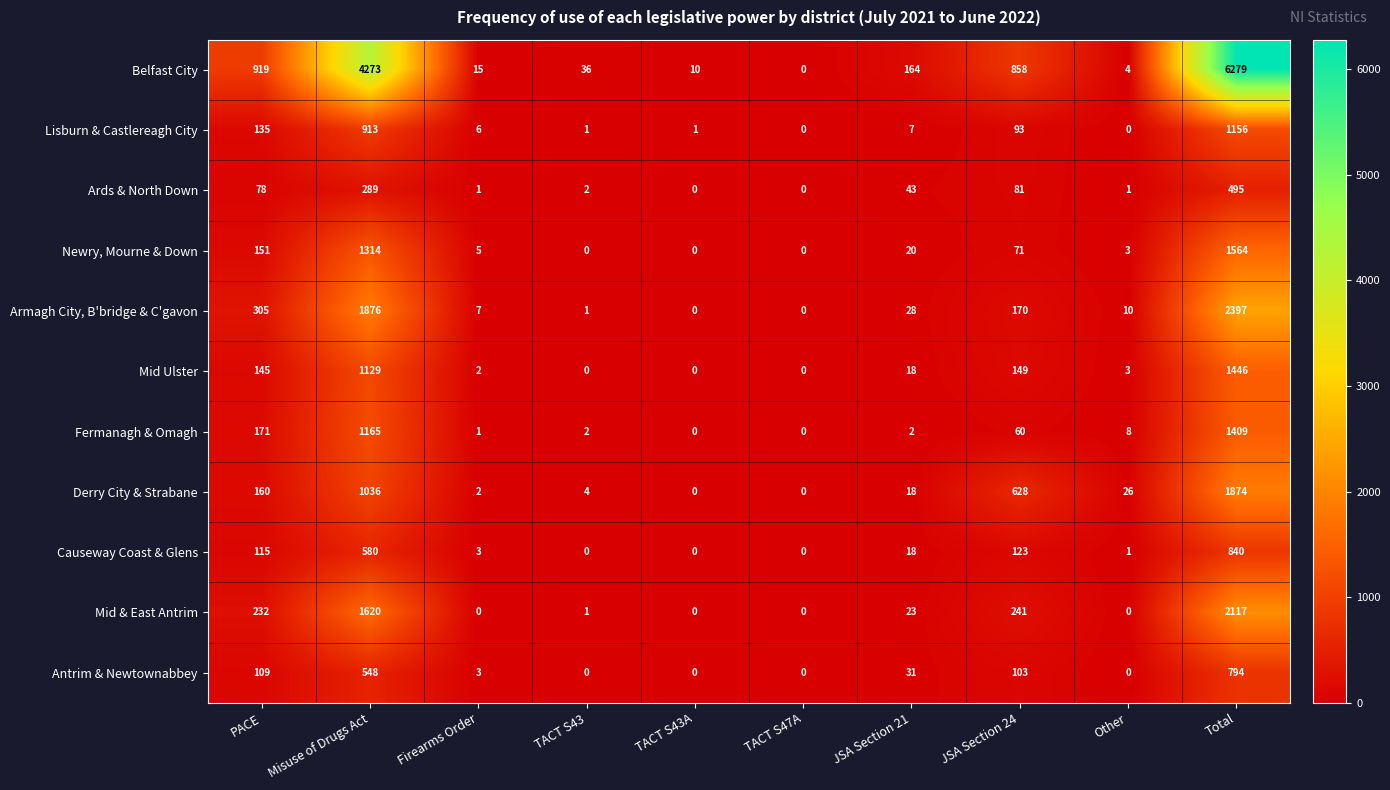

Which series has the largest total across all categories?

Belfast City